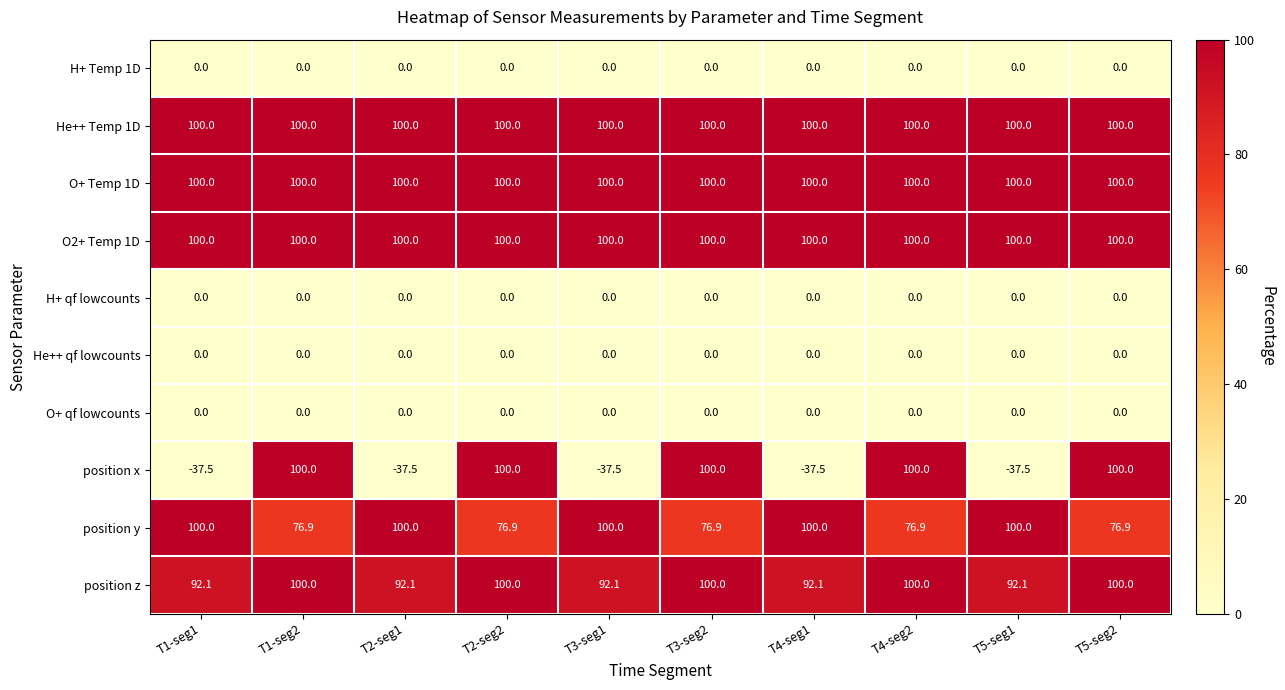

What is the total value across all series at T2-seg1?

454.6